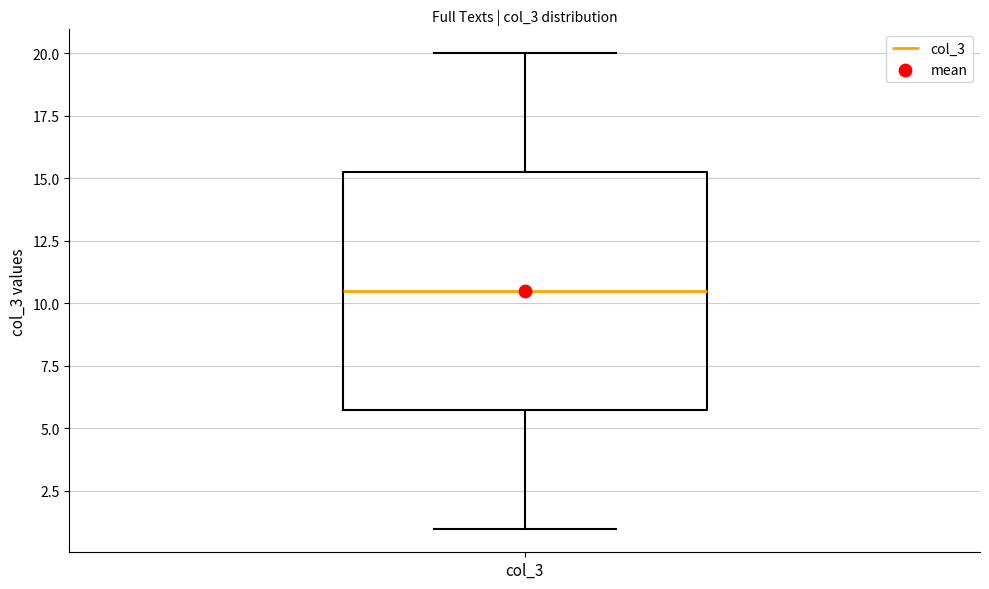

Transcribe this box plot: give where the median line is, the range the box spans, and where the two whiskers end, as read against the y-axis. The values are not printed on the chart, so give them approximately, as read against the axis.

median 10.5, box 6.0 to 15.5, whiskers 1.0 to 20.0